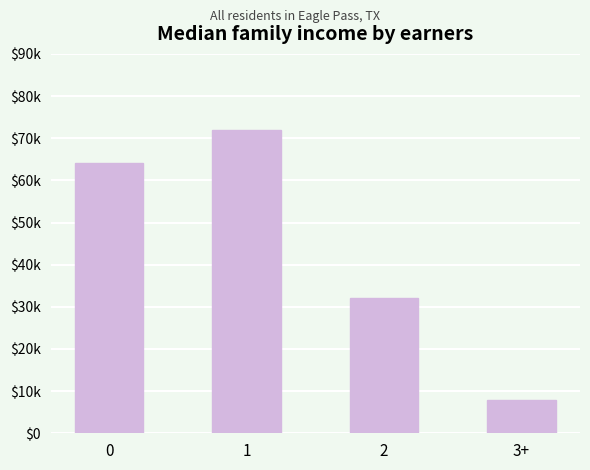

What is the sum of all values?

176000